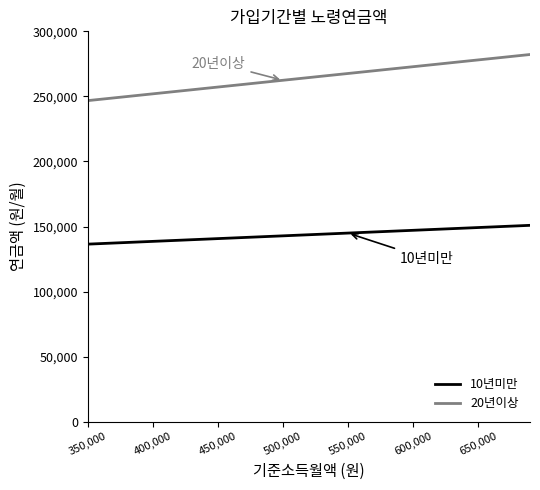

What is the smallest value displayed?

136470